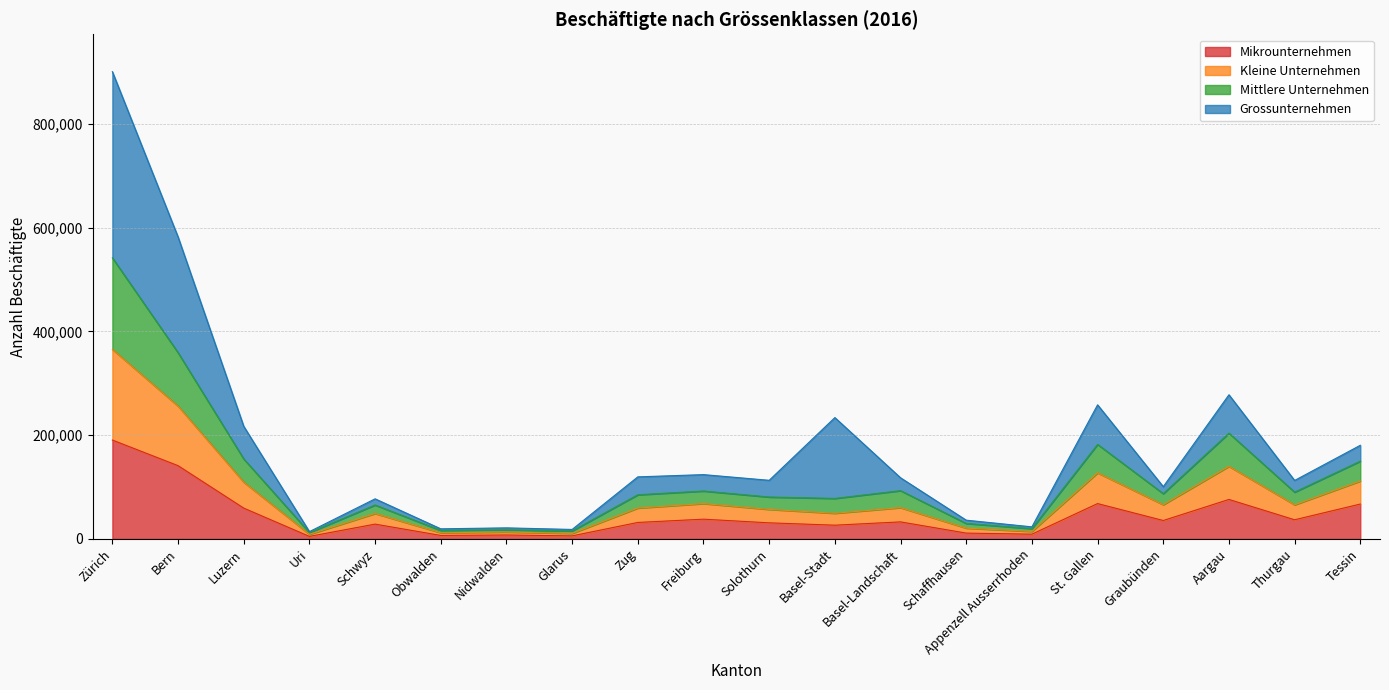

What is the total value across all series at Zürich?

900284